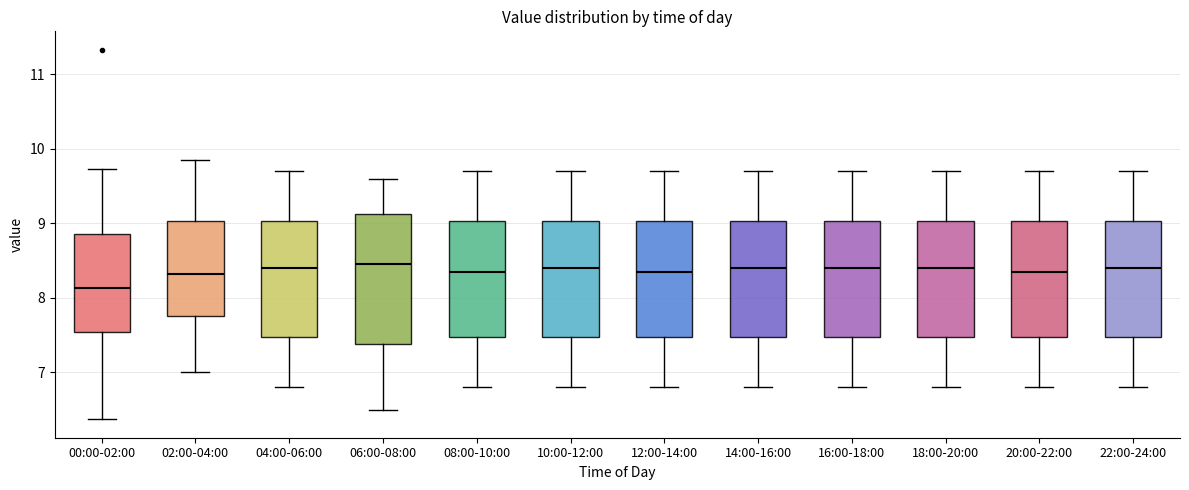

Where is the upper edge of the box for 06:00-08:00 on the y-axis? The values are not printed on the chart, so give them approximately, as read against the axis.

9.1